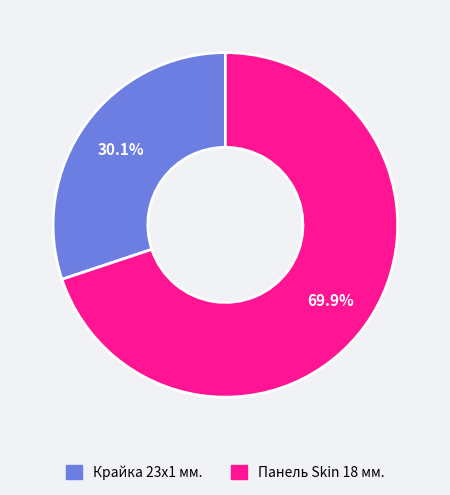

Is there any slice that represents more than half of the pie?

Yes